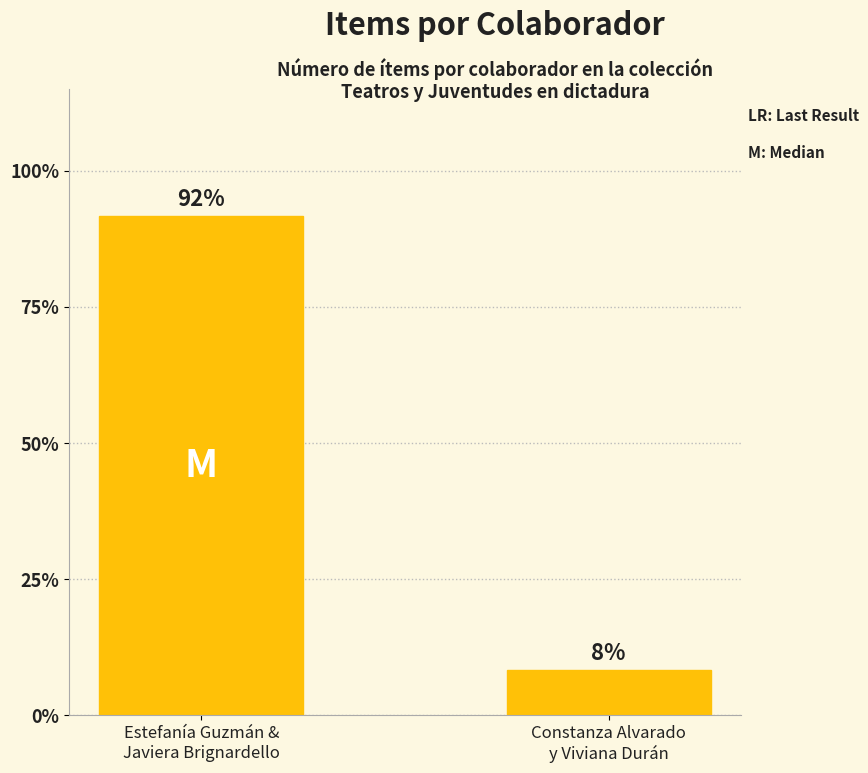

How many values are below 91?

1